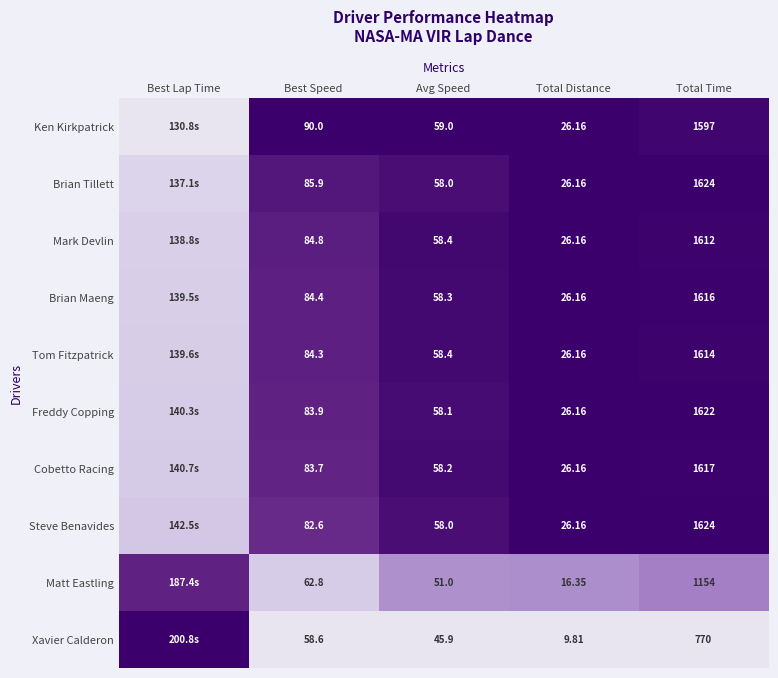

Between Avg Speed and Total Distance, which series saw the biggest shift?

Xavier Calderon